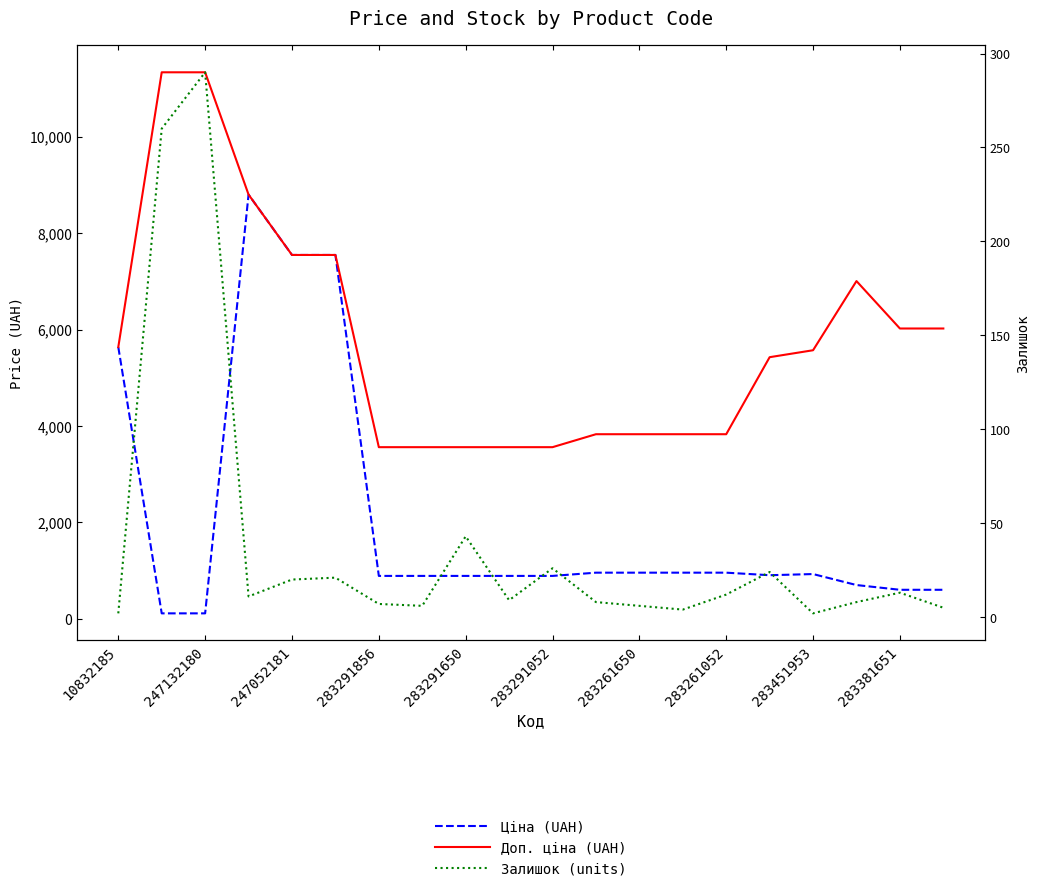

How many lines are shown in the chart?

3